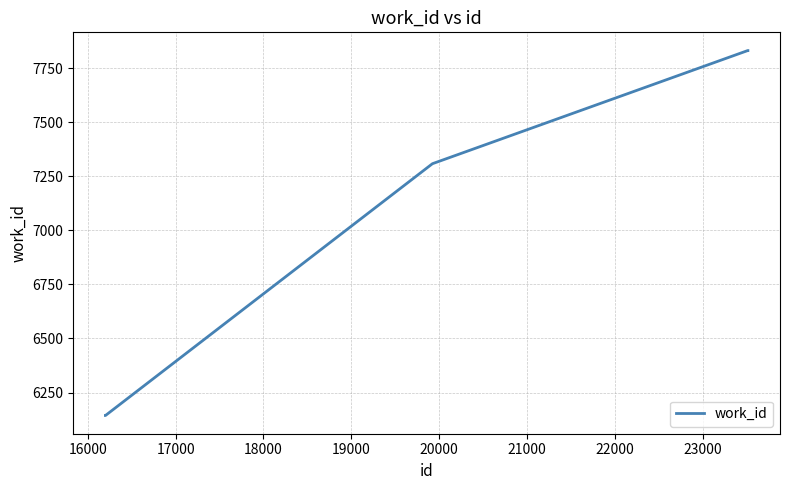

What is the greatest value displayed?

7831